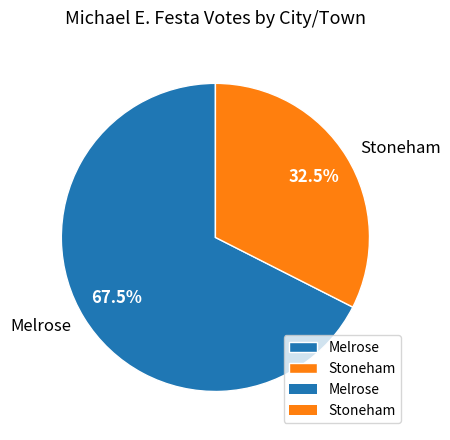

What is the ratio of the value at Stoneham to the value at Melrose?

0.5